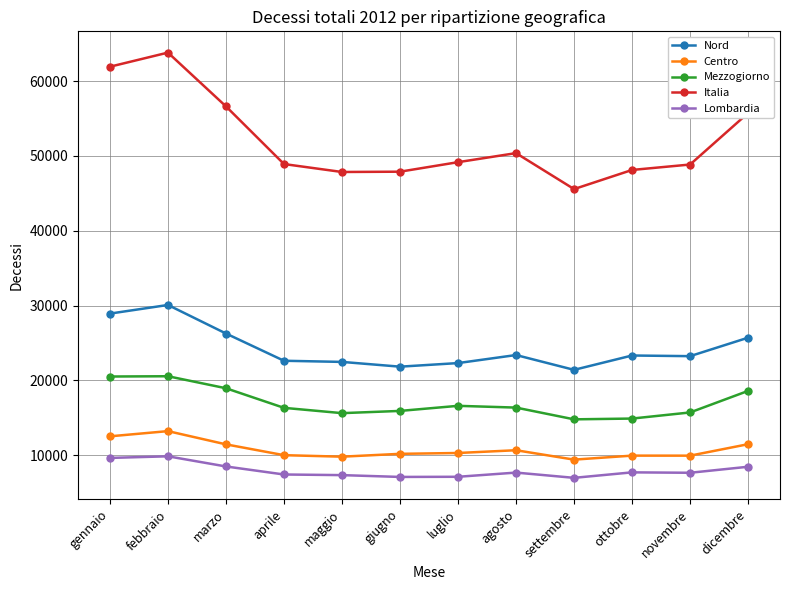

In Centro, how many points are lower than both neighbors (excluding endpoints)?

3